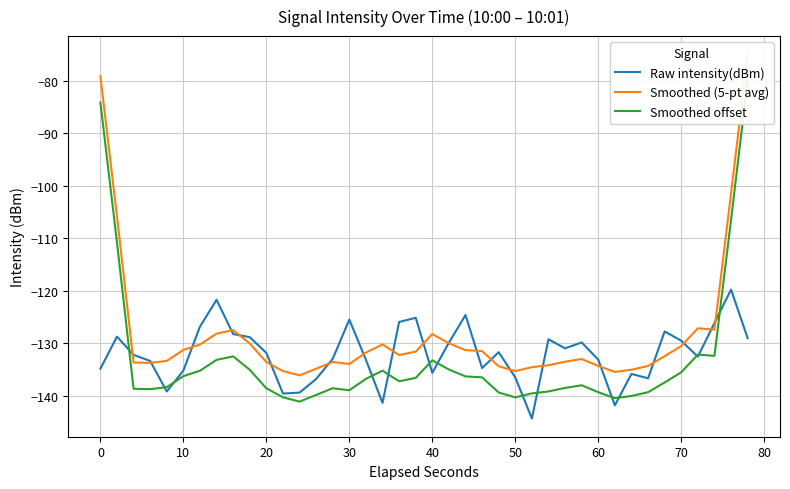

Reading left to right, list all the values displayed in this chart.

Raw intensity(dBm): -134.9	-128.8	-132.2	-133.4	-139.2	-135.2	-126.9	-121.8	-128.3	-128.9	-131.9	-139.6	-139.4	-136.8	-133.0	-125.5	-133.2	-141.4	-126.0	-125.2	-135.7	-129.9	-124.7	-134.8	-131.7	-136.6	-144.4	-129.3	-131.0	-129.9	-133.2	-141.9	-135.9	-136.7	-127.8	-129.6	-132.6	-126.2	-119.8	-129.1
Smoothed (5-pt avg): -79.2	-105.9	-133.7	-133.8	-133.4	-131.3	-130.3	-128.2	-127.5	-130.1	-133.6	-135.3	-136.2	-134.9	-133.6	-134.0	-131.8	-130.3	-132.3	-131.6	-128.3	-130.0	-131.3	-131.5	-134.4	-135.3	-134.6	-134.2	-133.5	-133.0	-134.4	-135.5	-135.1	-134.4	-132.5	-130.6	-127.2	-127.4	-101.5	-75.0
Smoothed offset: -84.2	-110.9	-138.7	-138.8	-138.4	-136.3	-135.3	-133.2	-132.5	-135.1	-138.6	-140.3	-141.2	-139.9	-138.6	-139.0	-136.8	-135.3	-137.3	-136.6	-133.3	-135.0	-136.3	-136.5	-139.4	-140.3	-139.6	-139.2	-138.5	-138.0	-139.4	-140.5	-140.1	-139.4	-137.5	-135.6	-132.2	-132.4	-106.5	-80.0